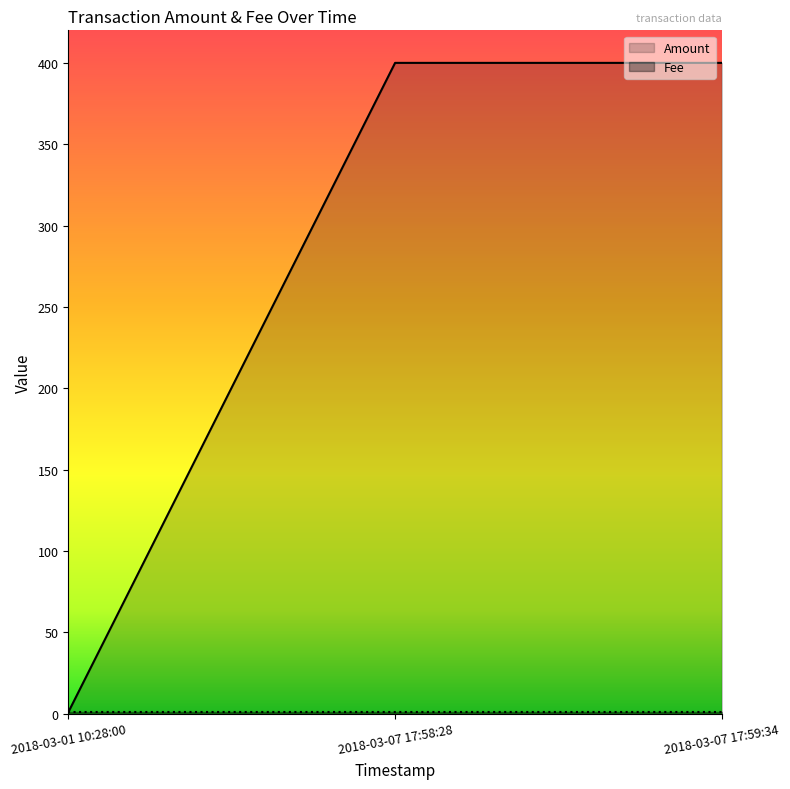

What is the label of the 2nd point from the right?

2018-03-07 17:58:28